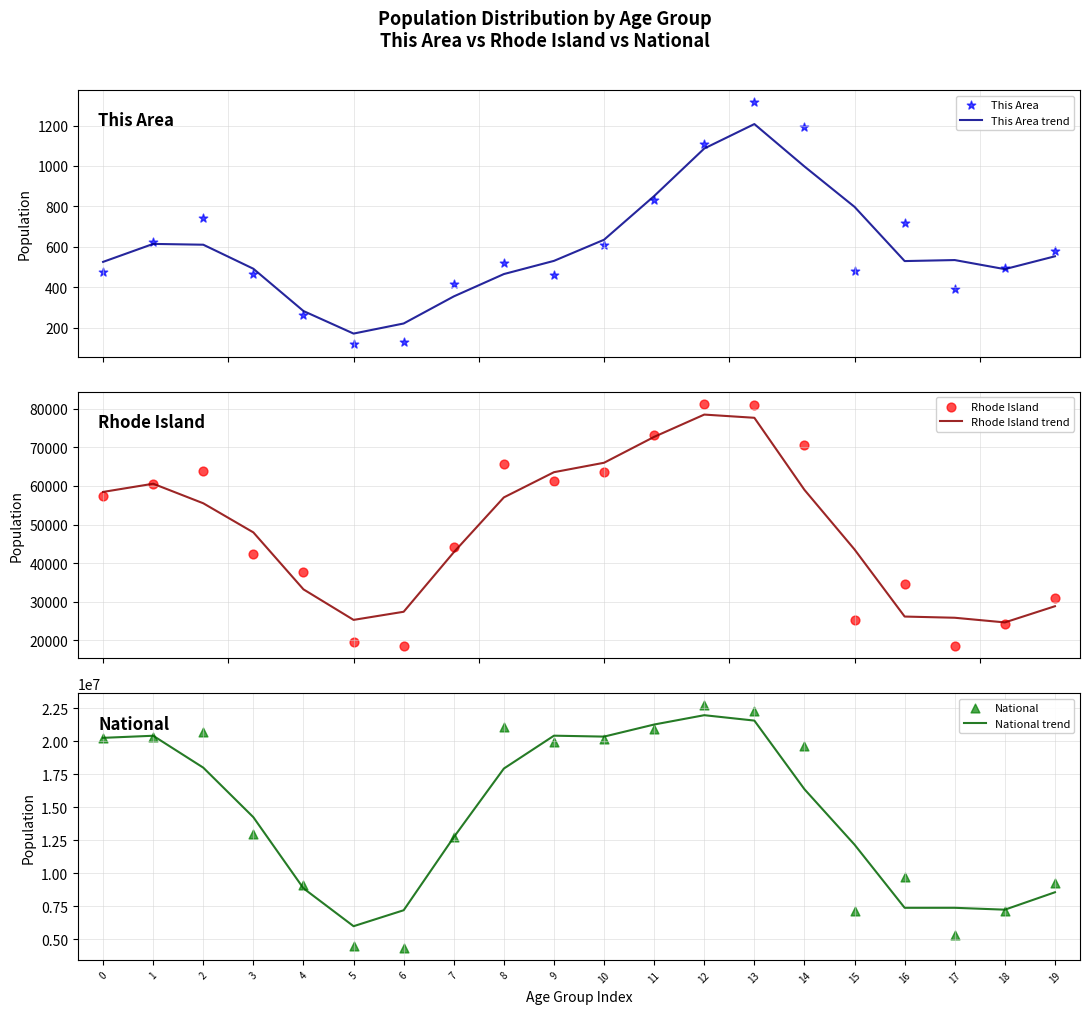

What is the total value across all series at 2?

38791243.0